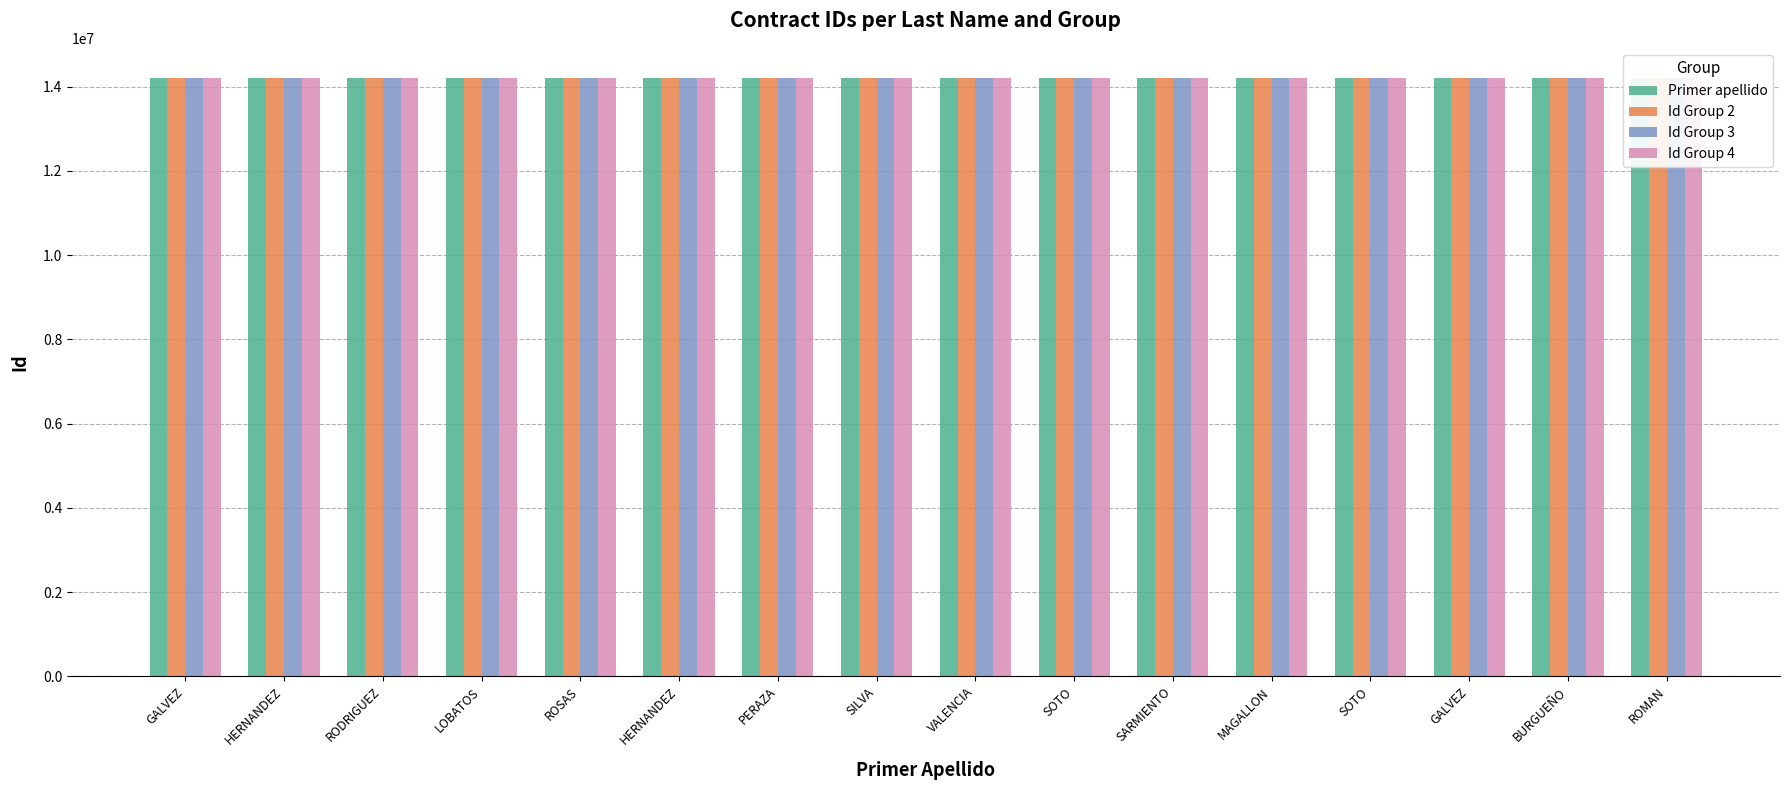

Which series changed the most between HERNANDEZ and MAGALLON?

Id Group 2